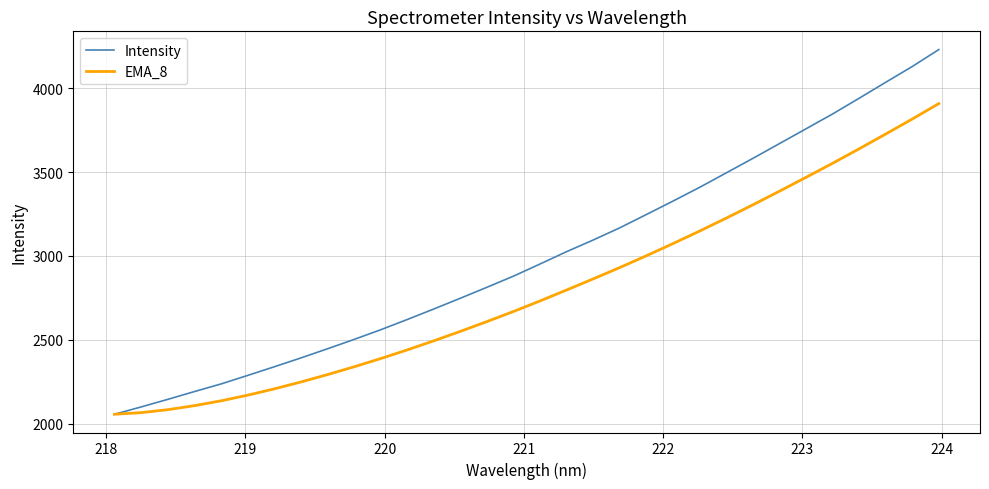

What are all the series names shown in the legend?

Intensity, EMA_8